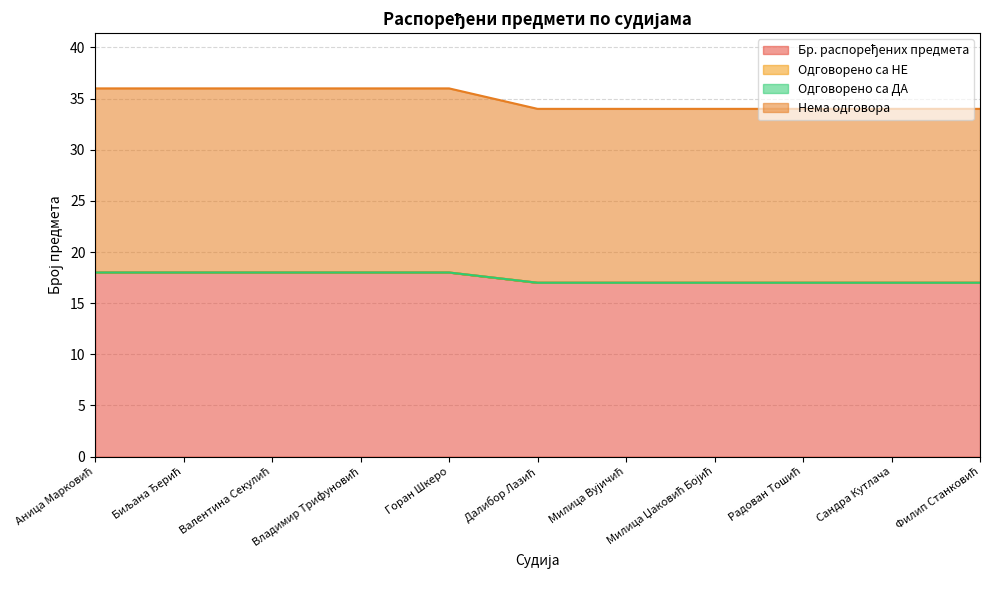

List the labels in order of Нема одговора value, largest first.

Аница Марковић, Биљана Ђерић, Валентина Секулић, Владимир Трифуновић, Горан Шкеро, Далибор Лазић, Милица Вујичић, Милица Џаковић Бојић, Радован Тошић, Сандра Кутлача, Филип Станковић